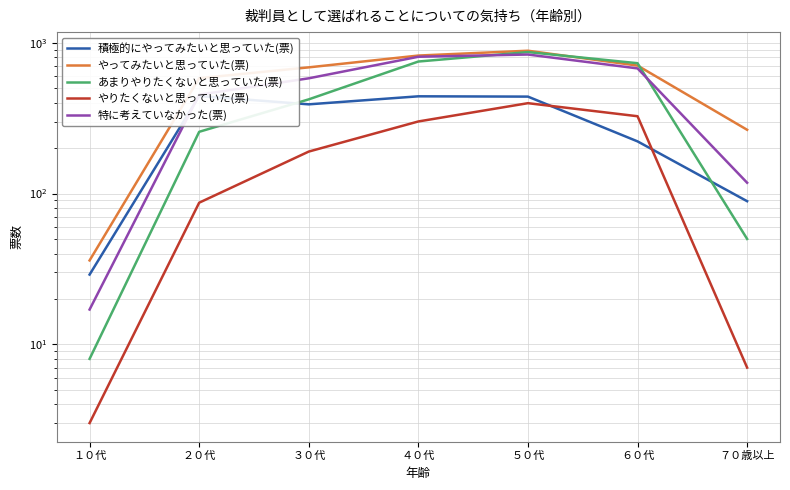

What is the difference between the maximum and minimum values in the 特に考えていなかった(票) series?

820